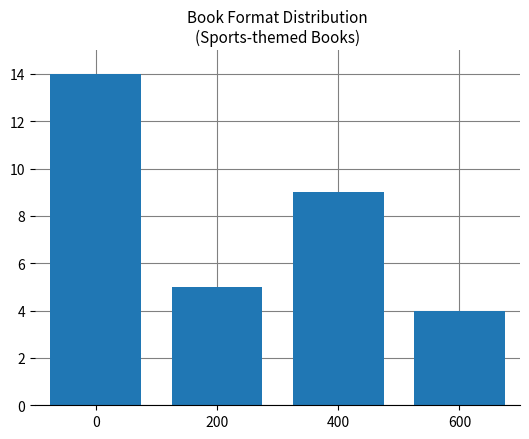

What is the minimum value shown in the chart?

4